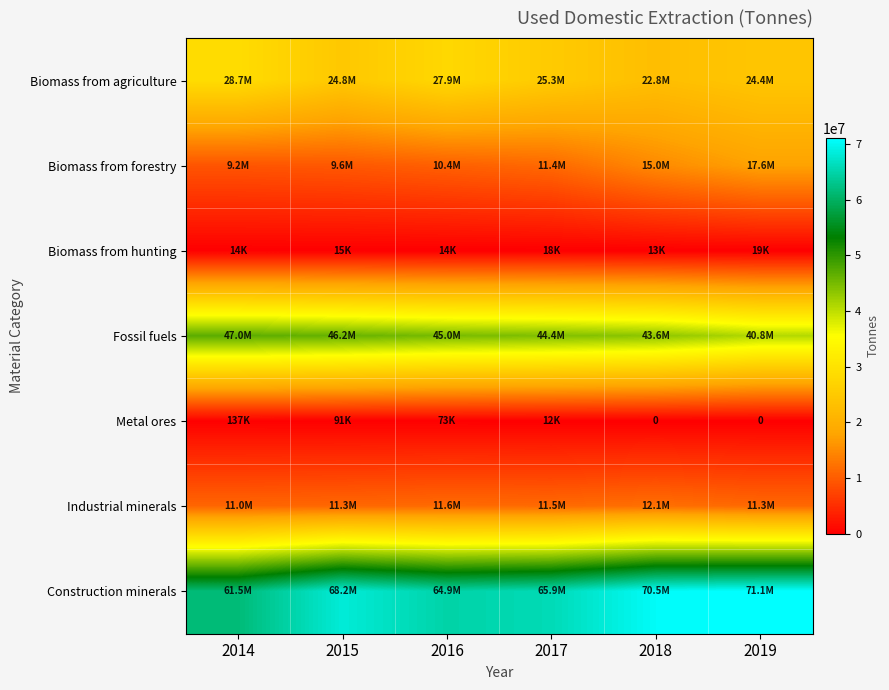

At which label is Biomass from hunting closest to 15841?

2015